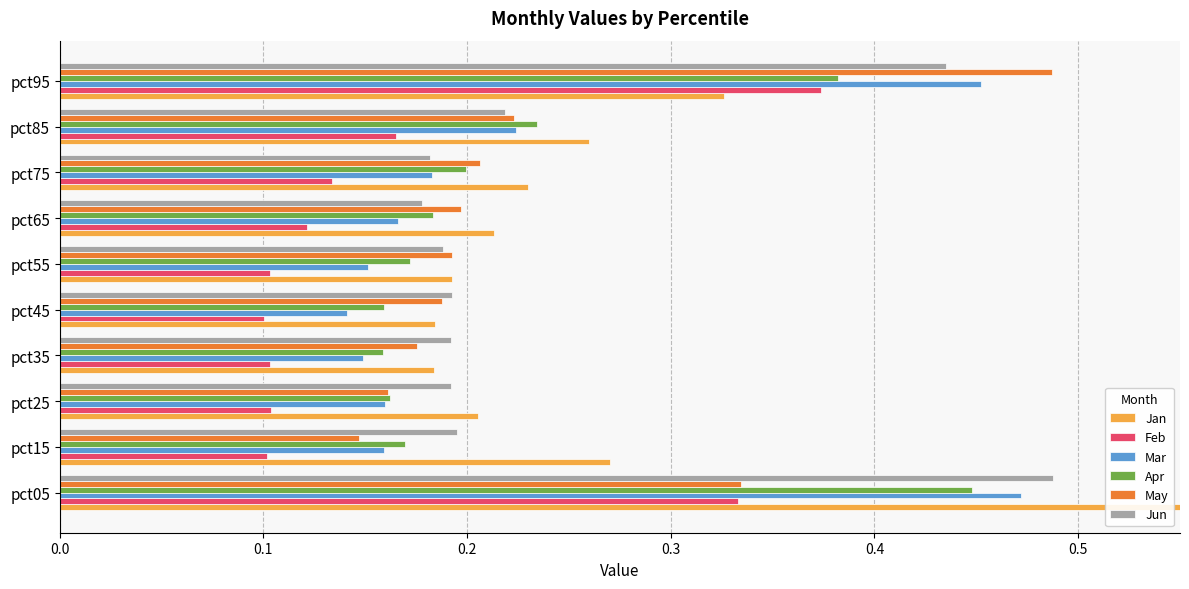

Which series has the widest spread of values?

Jan